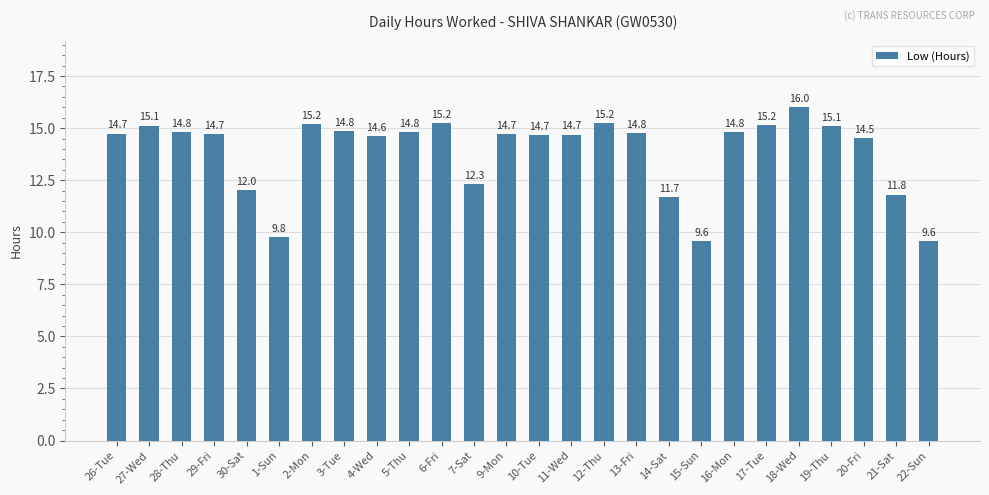

What is the change in value from 14-Sat to 20-Fri?

+2.8